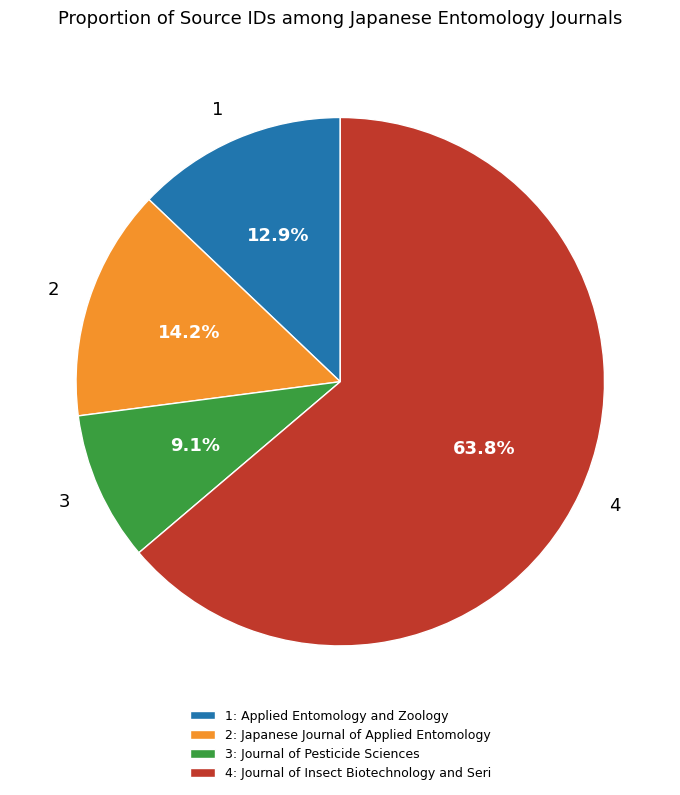

Count the number of slices in the pie.

4